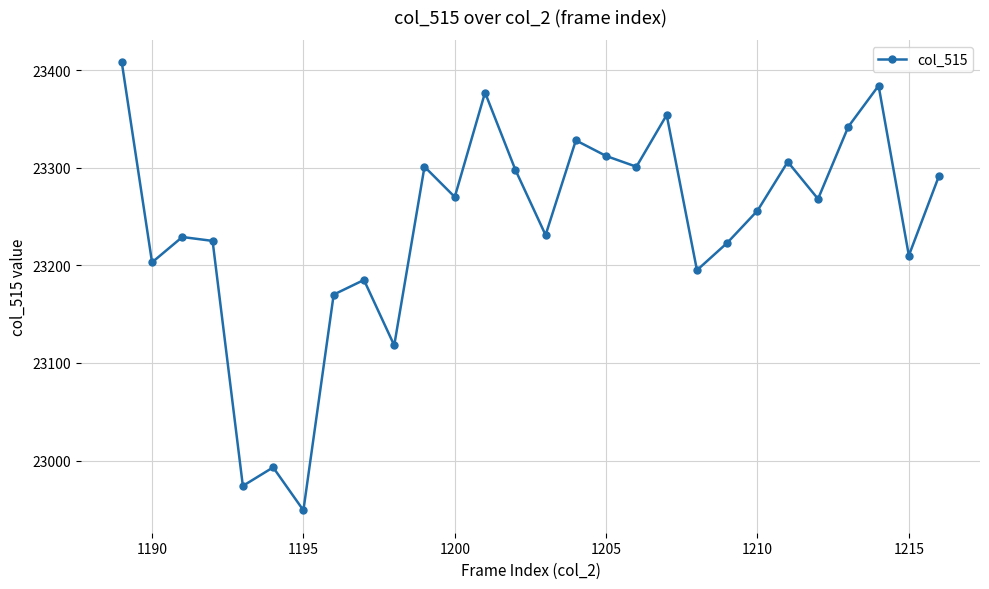

What is the average value?

23239